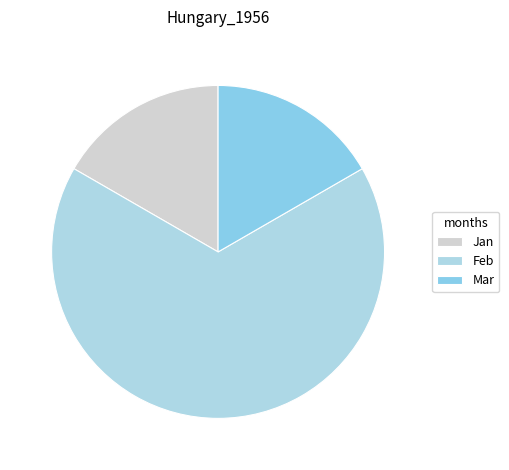

Which category accounts for the majority?

Feb